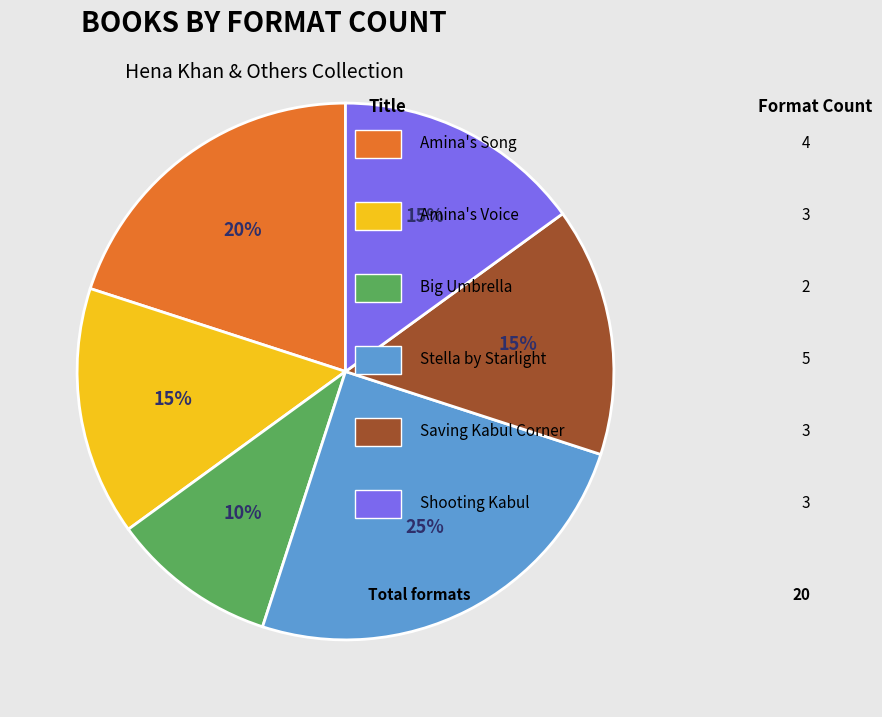

Is there any slice that represents more than half of the pie?

No